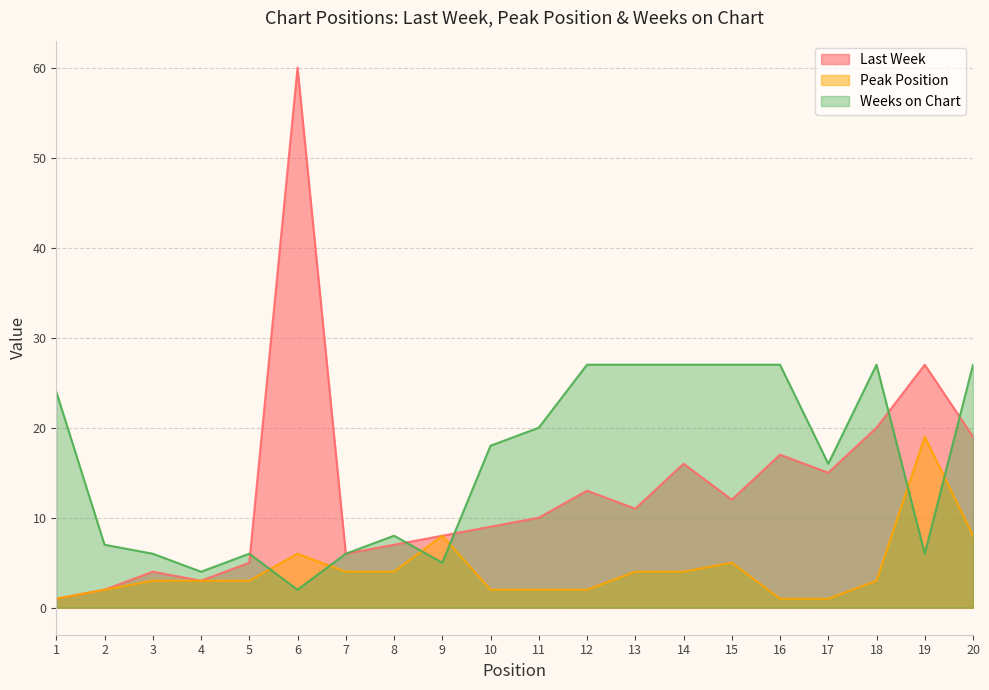

At how many categories does at least one series exceed 32?

1